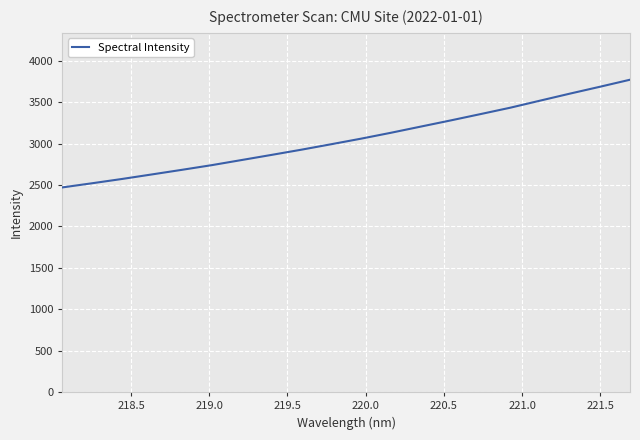

What is the minimum value shown in the chart?

2470.4